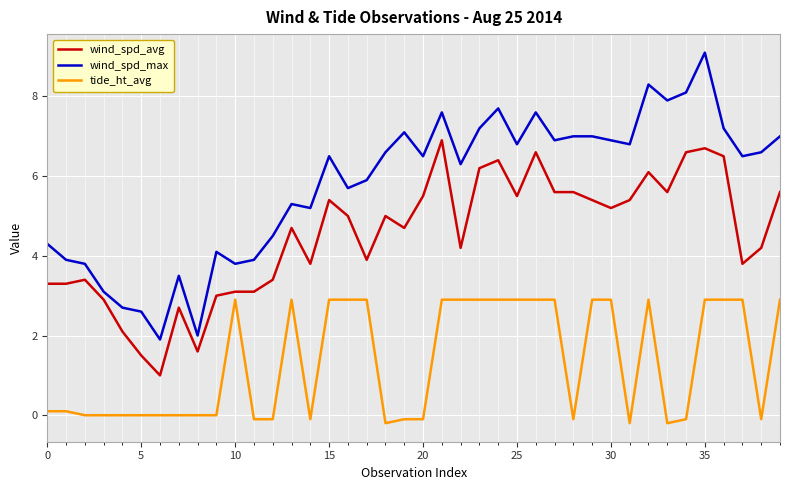

What are all the series names shown in the legend?

wind_spd_avg, wind_spd_max, tide_ht_avg